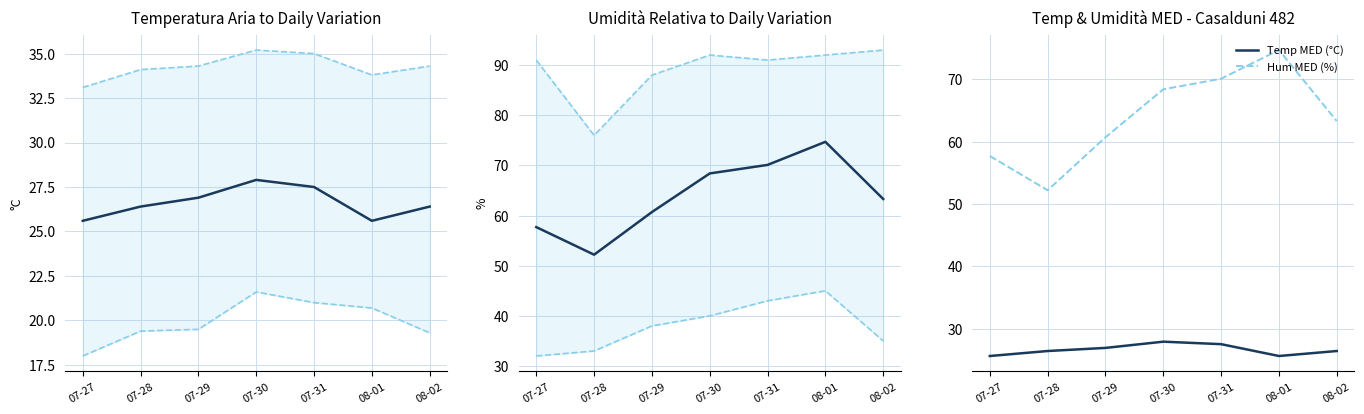

True or false: Temp MED (°C) and Hum MED (%) intersect in this chart.

False